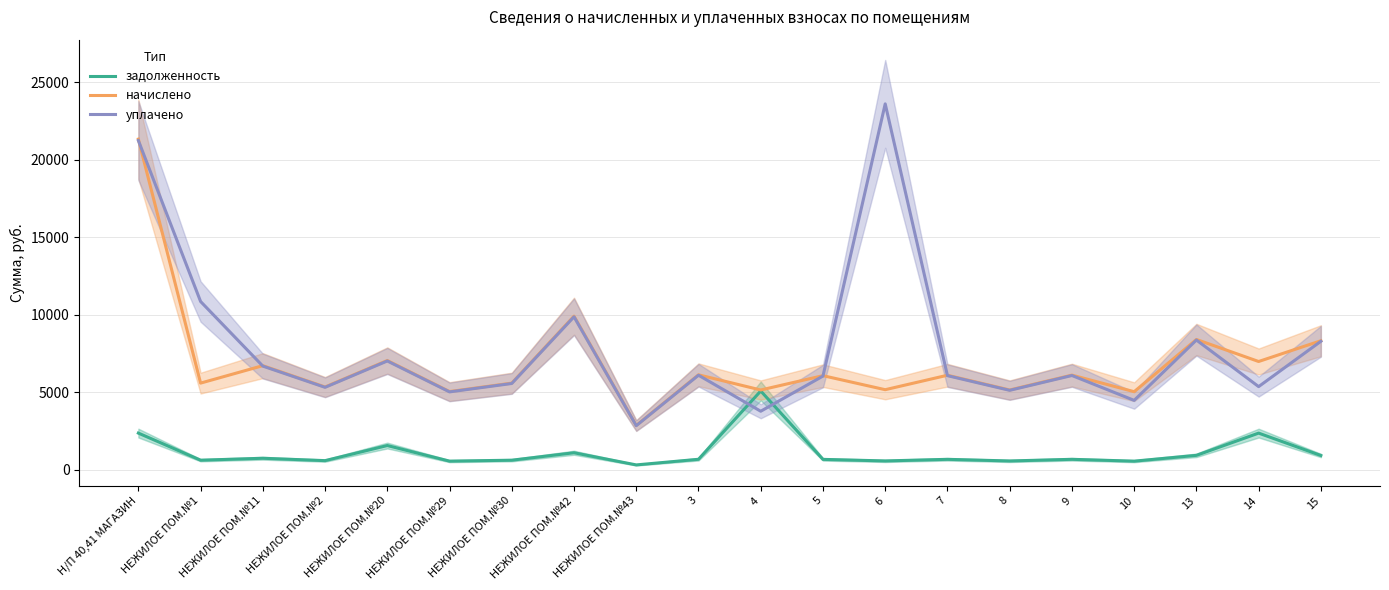

Reading left to right, extract all data points from this chart.

задолженность: 2371.1	621.8	746.9	594.0	1567.7	561.2	621.8	1101.9	318.1	681.3	5087.3	675.1	574.6	678.2	572.5	679.2	560.2	934.7	2369.9	925.5
начислено: 21339.8	5595.8	6722.4	5346.4	7054.7	5051.0	5595.8	9917.3	2862.5	6131.3	5152.6	6076.0	5171.0	6103.7	5152.6	6112.9	5041.8	8412.2	6990.1	8329.0
уплачено: 21249.7	10861.3	6694.0	5323.9	7024.9	5029.6	5572.2	9875.4	2850.4	6105.4	3780.7	6050.3	23614.1	6077.9	5130.8	6087.1	4481.6	8376.7	5369.7	8293.9